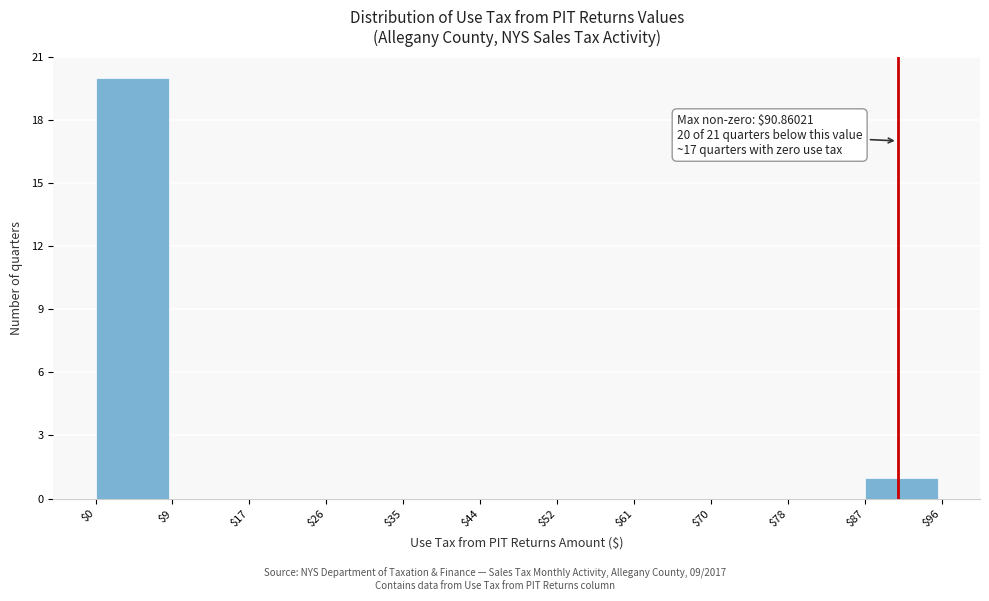

Over which range of the x-axis is the bar tallest?

$0 to $9